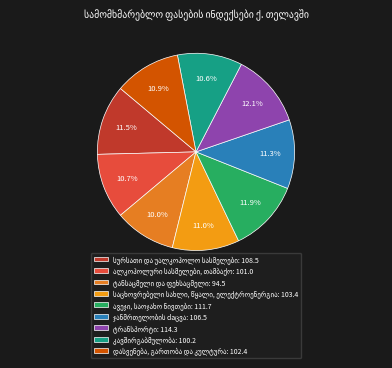

Rank the categories by value from lowest to highest.

ტანსაცმელი და ფეხსაცმელი, კავშირგაბმულობა, ალკოჰოლური სასმელები, თამბაქო, დასვენება, გართობა და კულტურა, საცხოვრებელი სახლი, წყალი, ელექტროენერგია, ჯანმრთელობის დაცვა, სურსათი და უალკოჰოლო სასმელები, ავეჯი, საოჯახო ნივთები, ტრანსპორტი